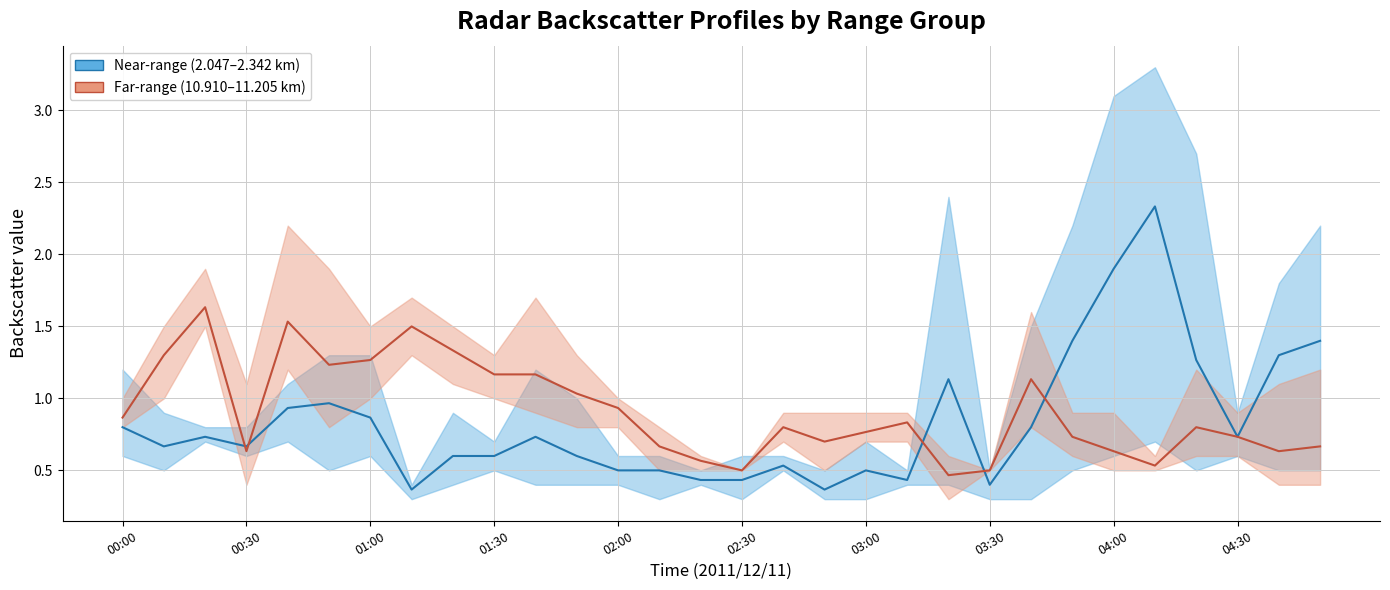

Between 01:30 and 13, which series saw the biggest shift?

Near-range mean